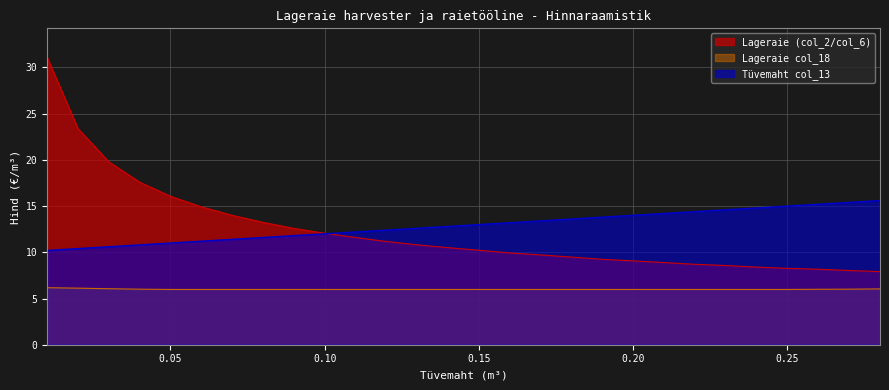

At which category is the sum across all series the highest?

0.01